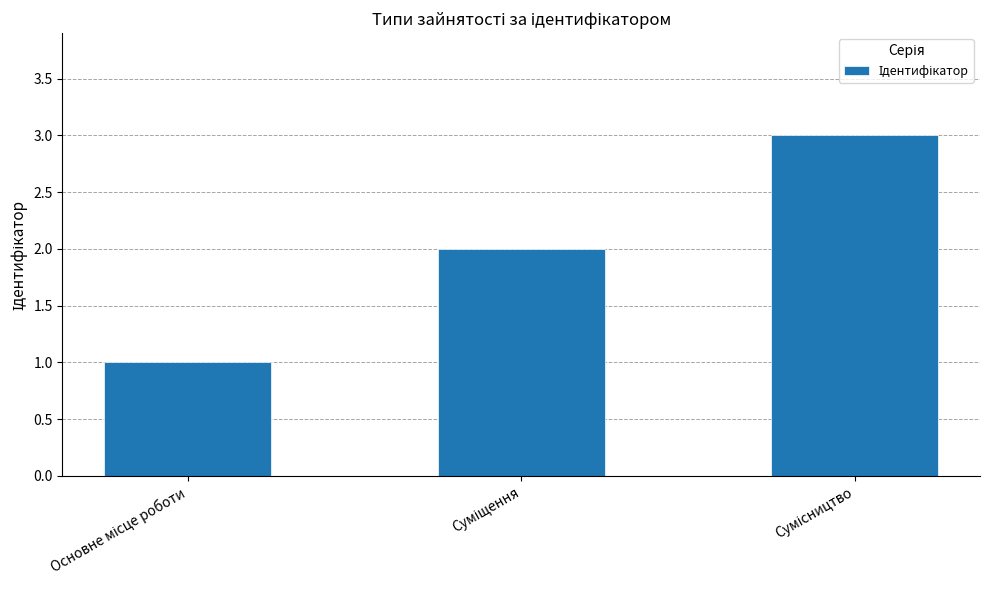

What is the sum of all values?

6